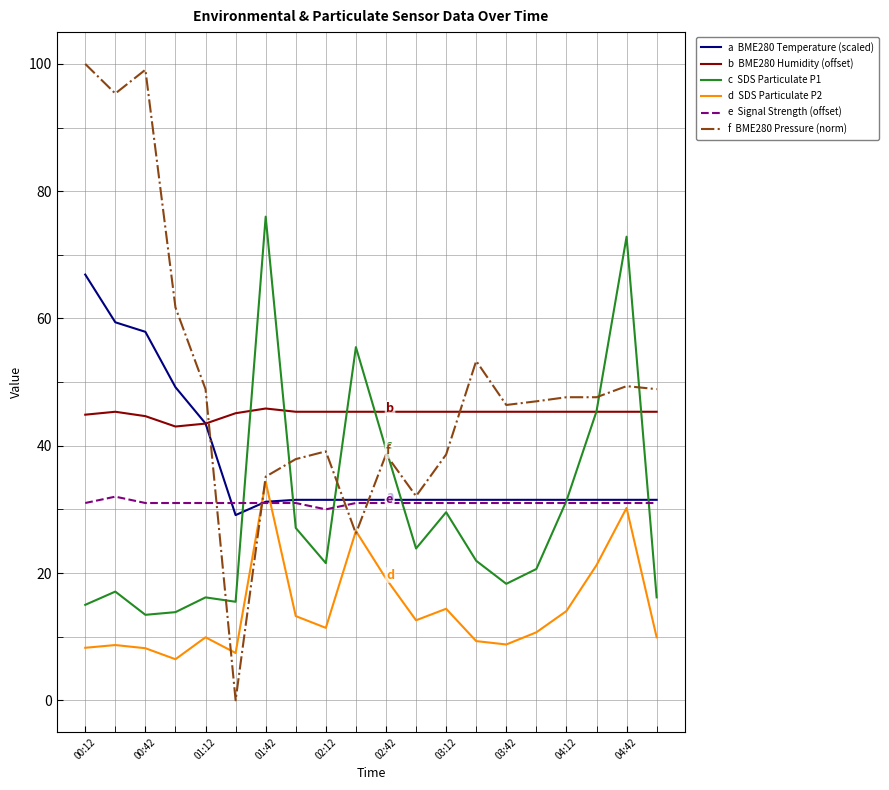

What is the maximum value shown in the chart?

100.0